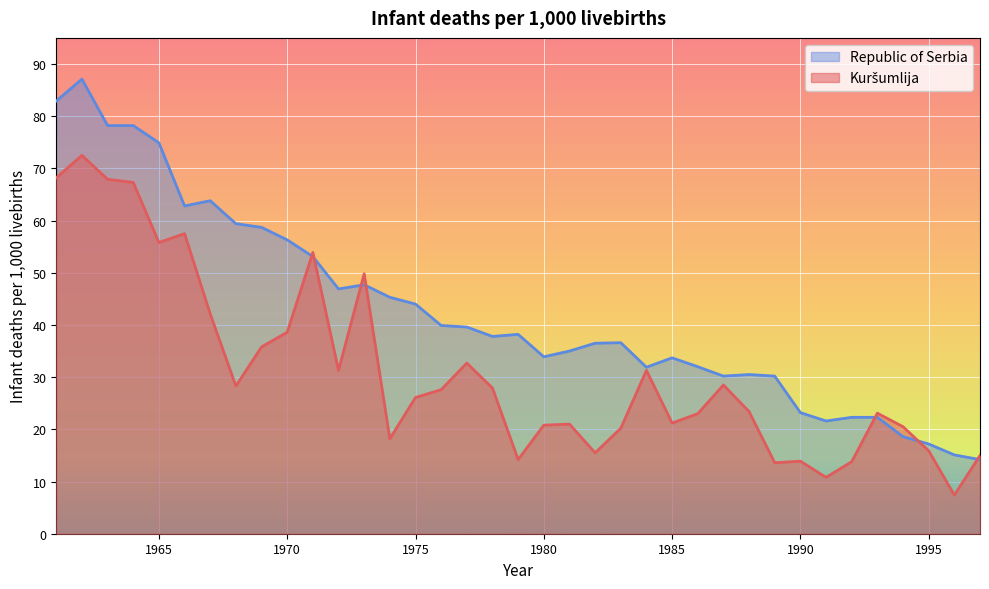

How many data points in Kuršumlija are above 26?

19